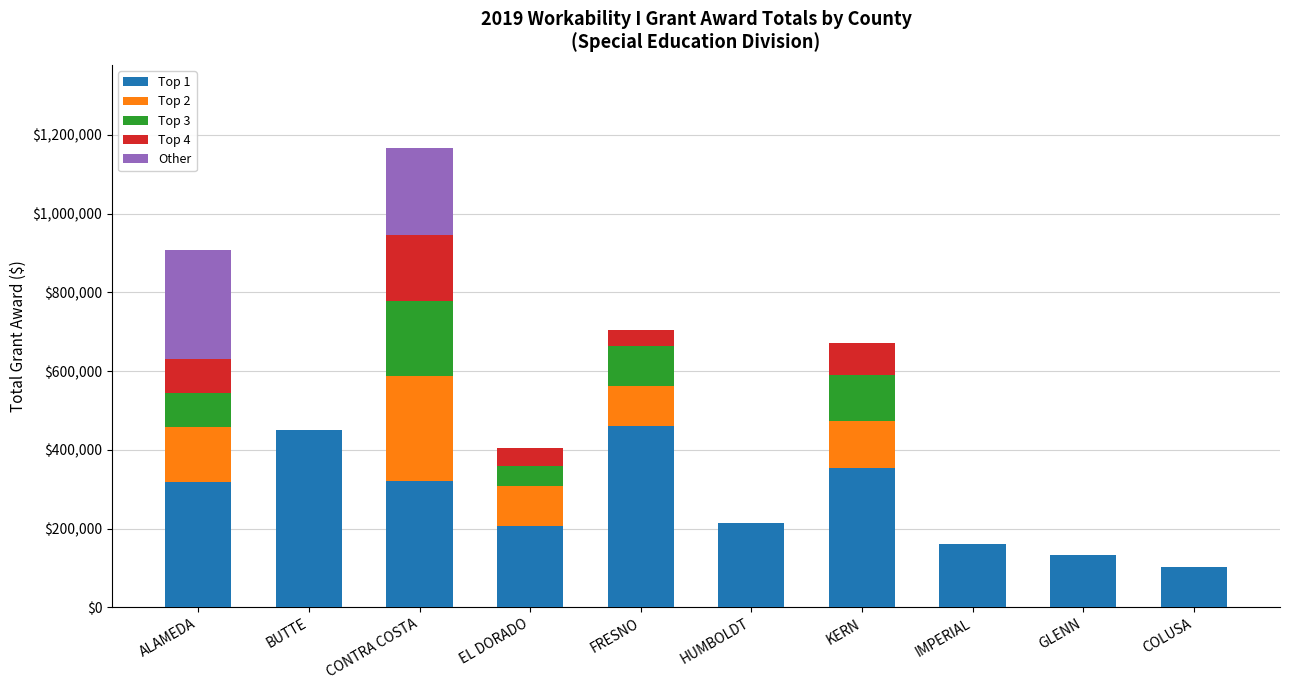

What is the total value across all series at EL DORADO?

404135